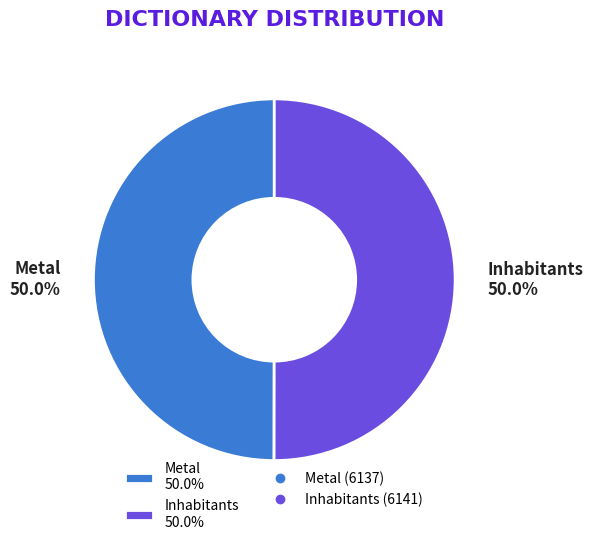

How many segments does this pie chart have?

2